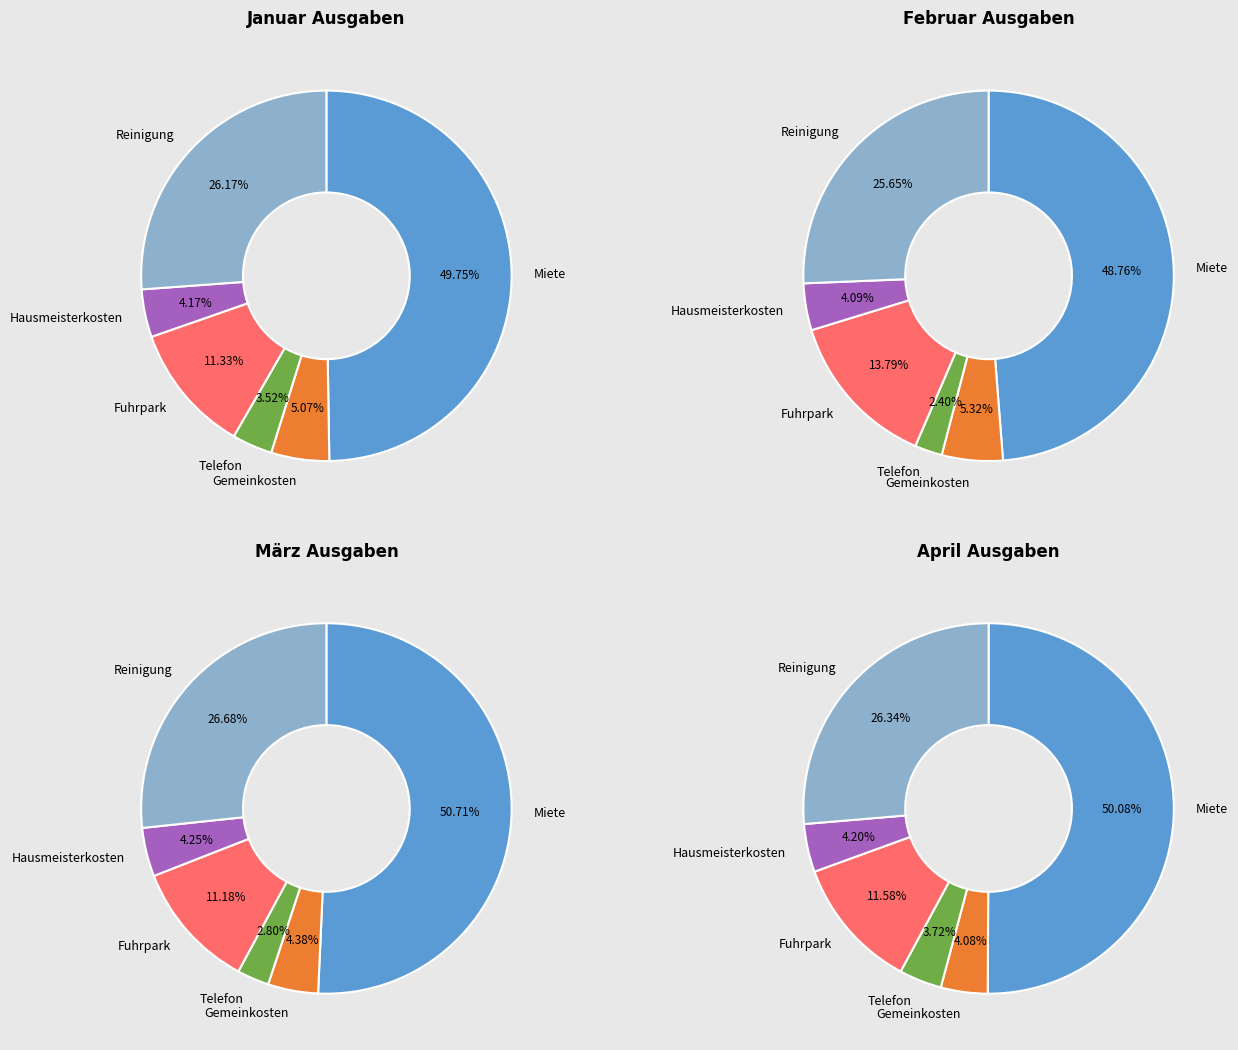

How many segments does this pie chart have?

6